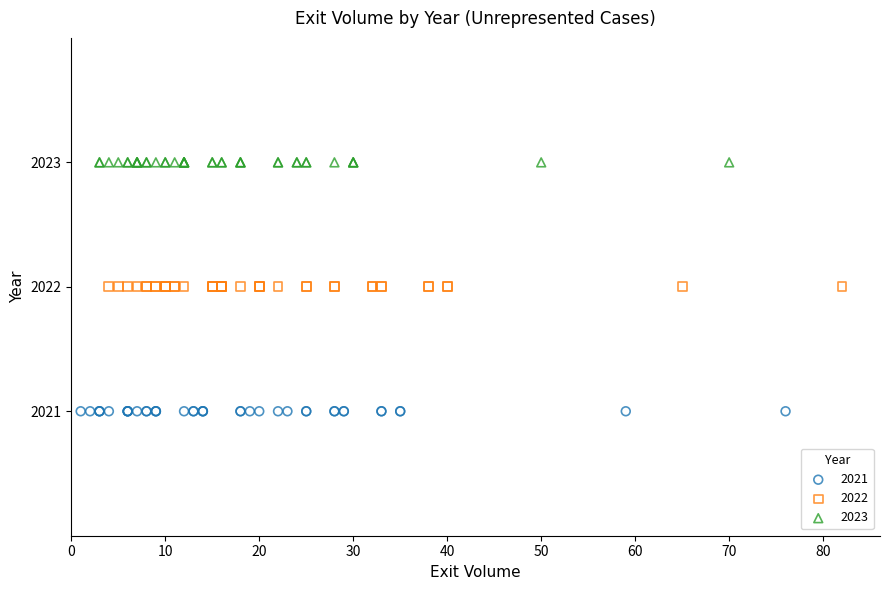

Which series reaches the maximum Y coordinate?

2023